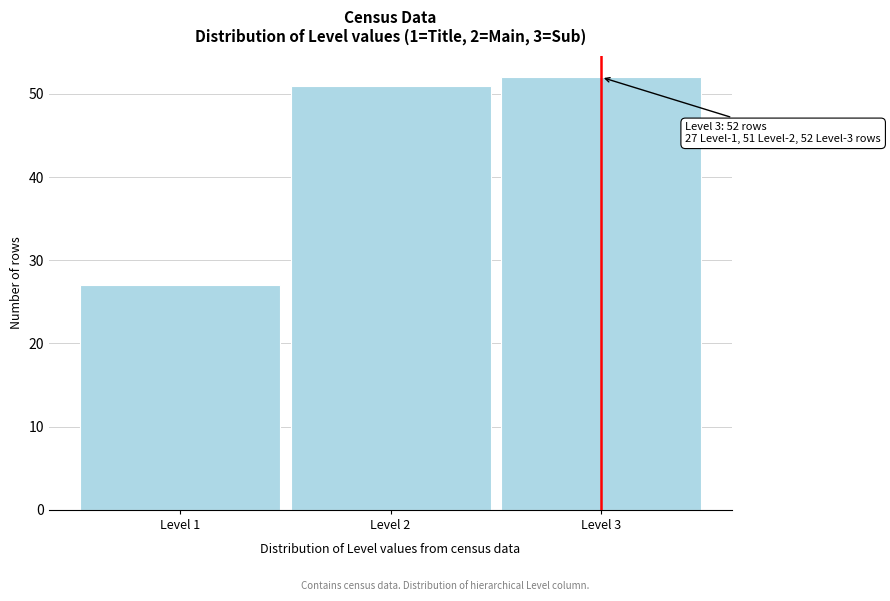

Over which range of the x-axis is the bar tallest?

2.5 to 3.5